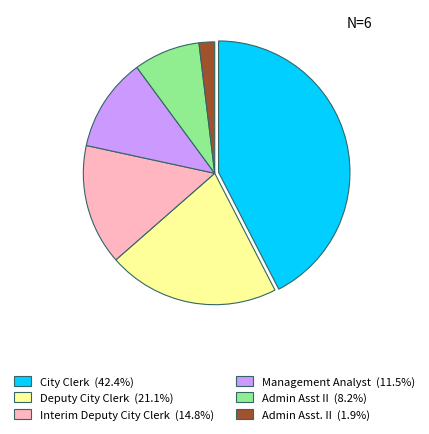

What is the ratio of the value at Management Analyst to the value at City Clerk?

0.3